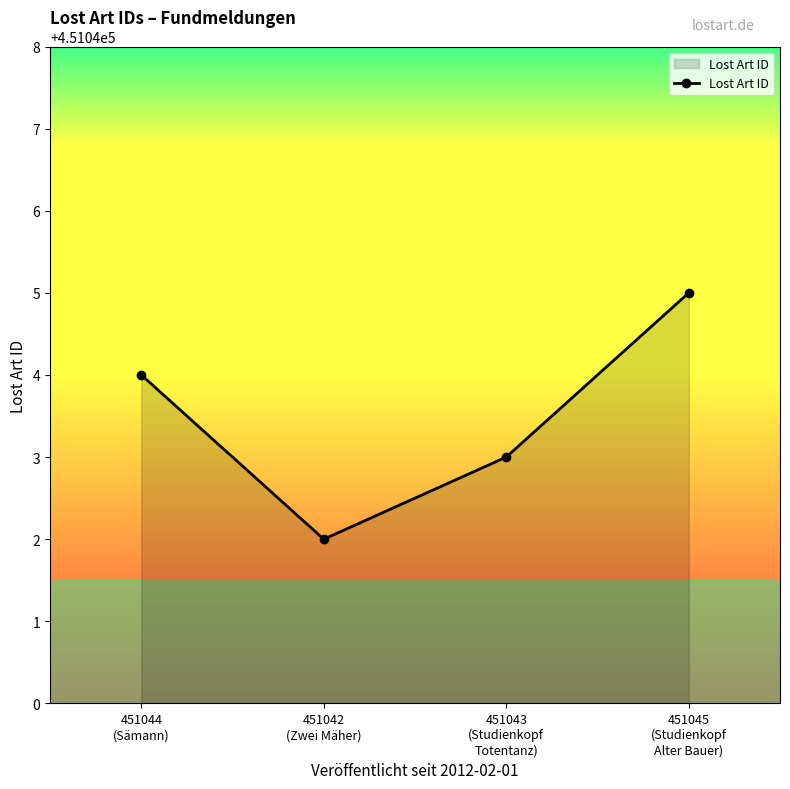

Reading left to right, transcribe all the data shown in this chart.

451044	451042	451043	451045